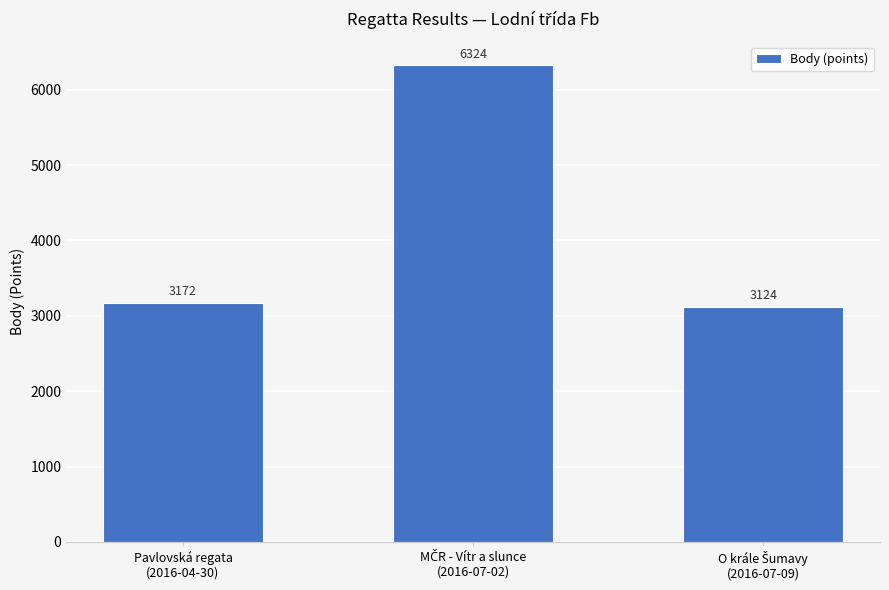

What is the minimum value shown in the chart?

3124